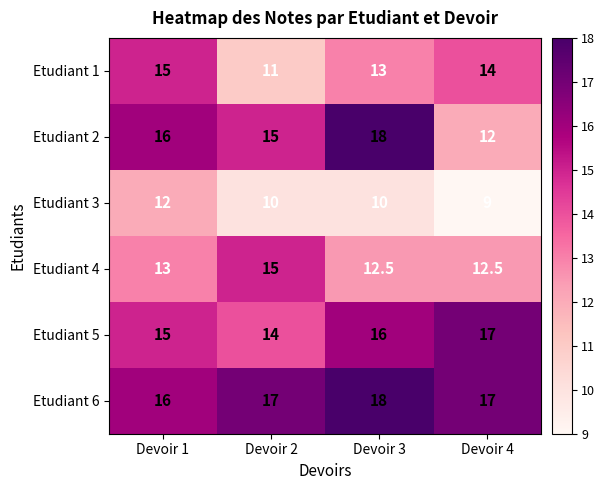

True or false: Etudiant 5 has a value of 10.0 at Devoir 3.

False